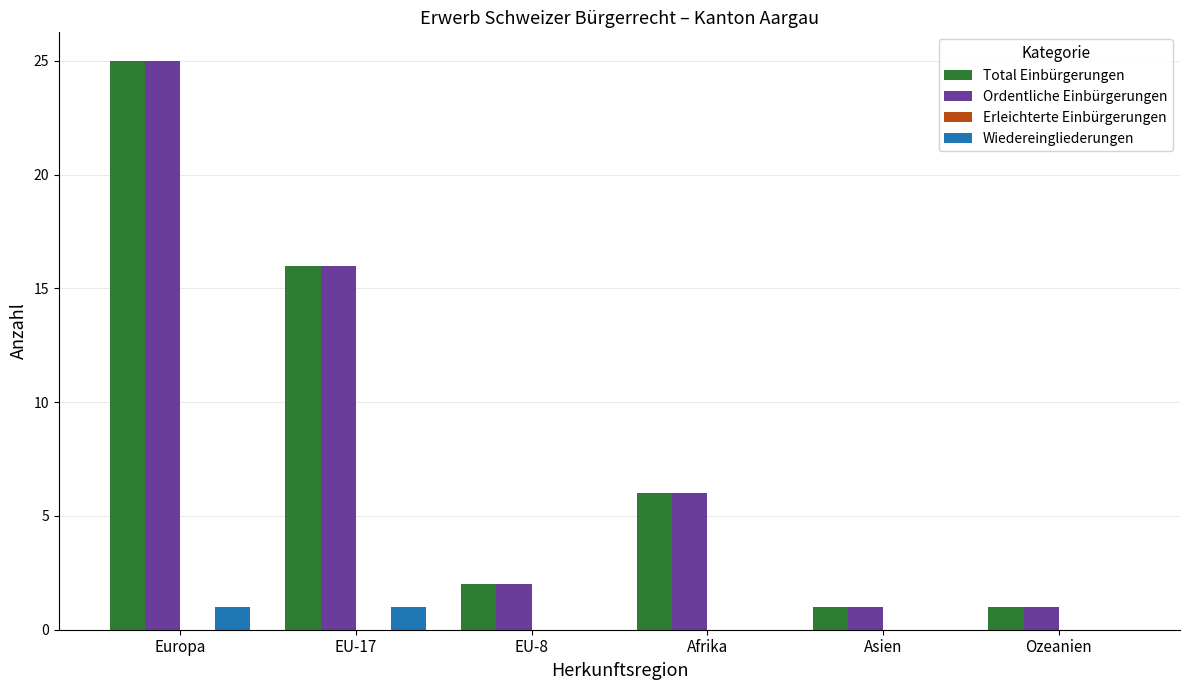

Does the chart contain stacked bars?

No